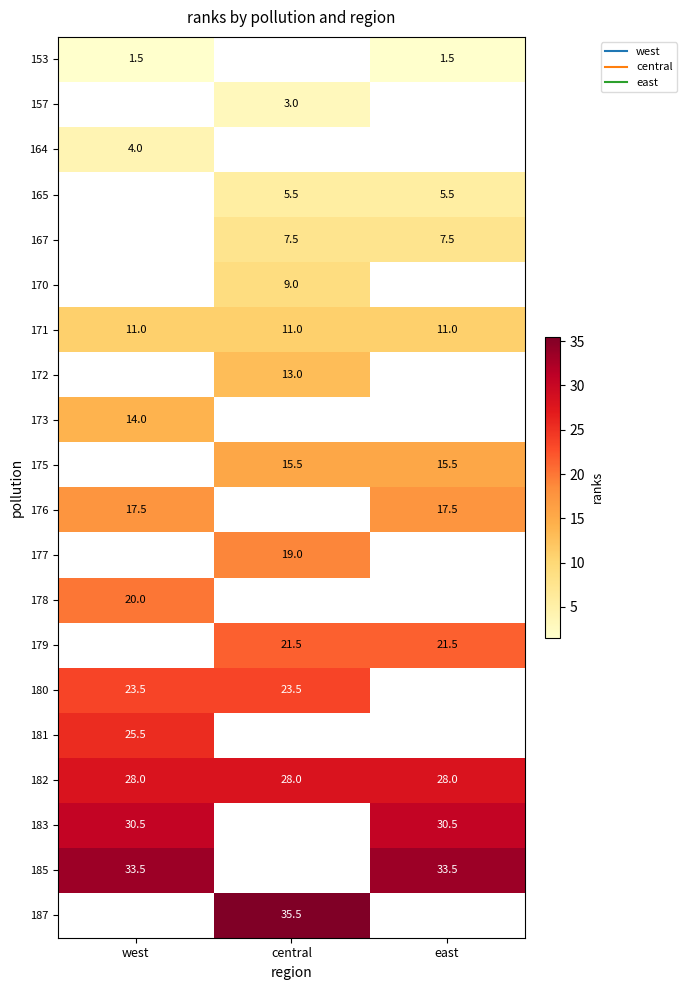

What is the spread (max minus min) of values at east?

32.0